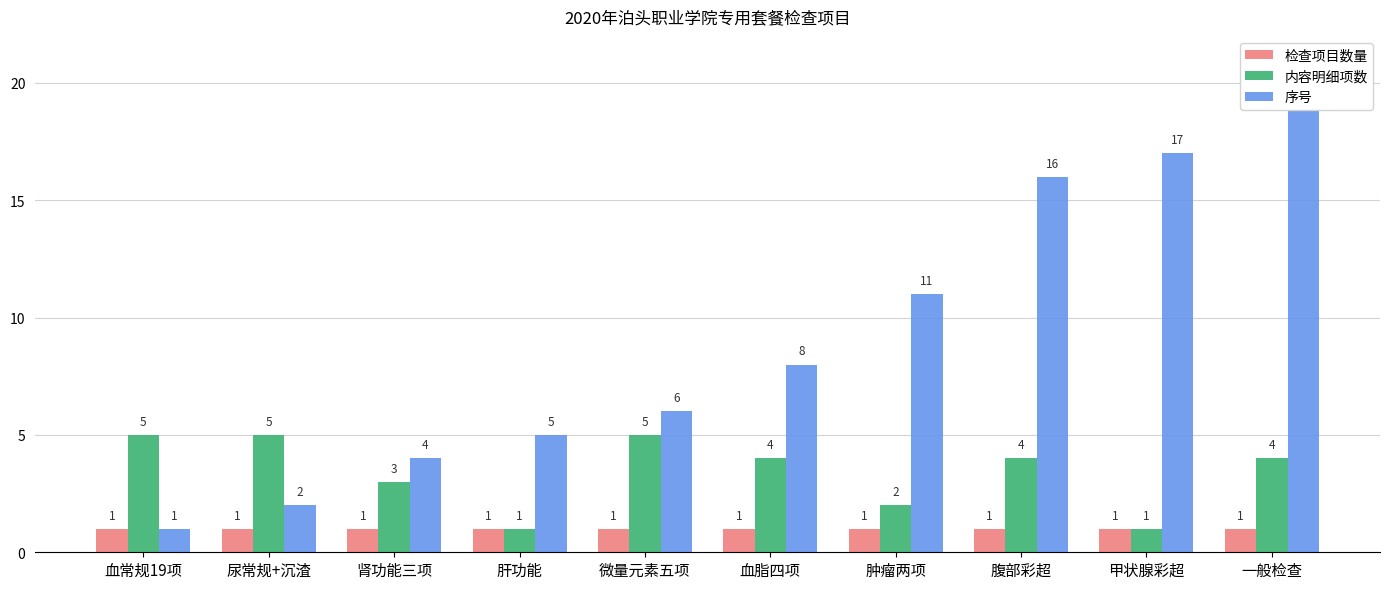

How many data points in 内容明细项数 are above 4?

3